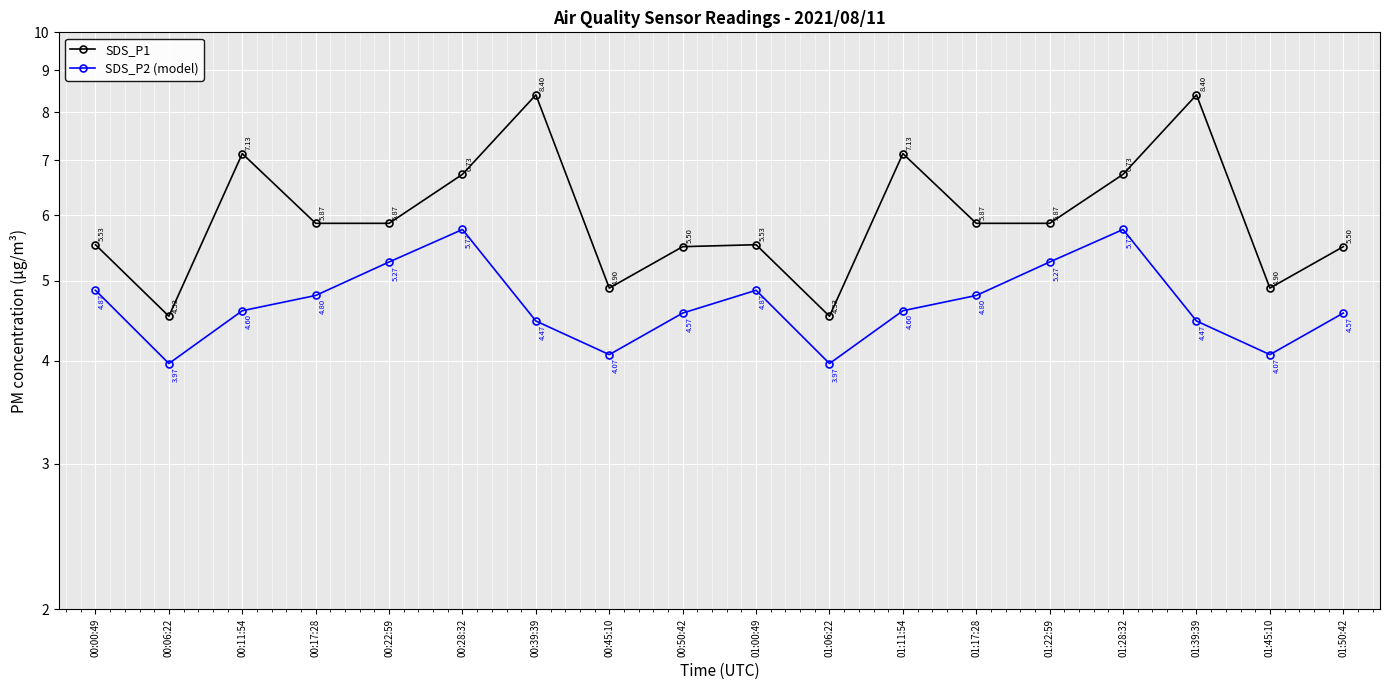

Reading left to right, extract all data points from this chart.

SDS_P1: 5.5	4.5	7.1	5.9	5.9	6.7	8.4	4.9	5.5	5.5	4.5	7.1	5.9	5.9	6.7	8.4	4.9	5.5
SDS_P2 (model): 4.9	4.0	4.6	4.8	5.3	5.8	4.5	4.1	4.6	4.9	4.0	4.6	4.8	5.3	5.8	4.5	4.1	4.6